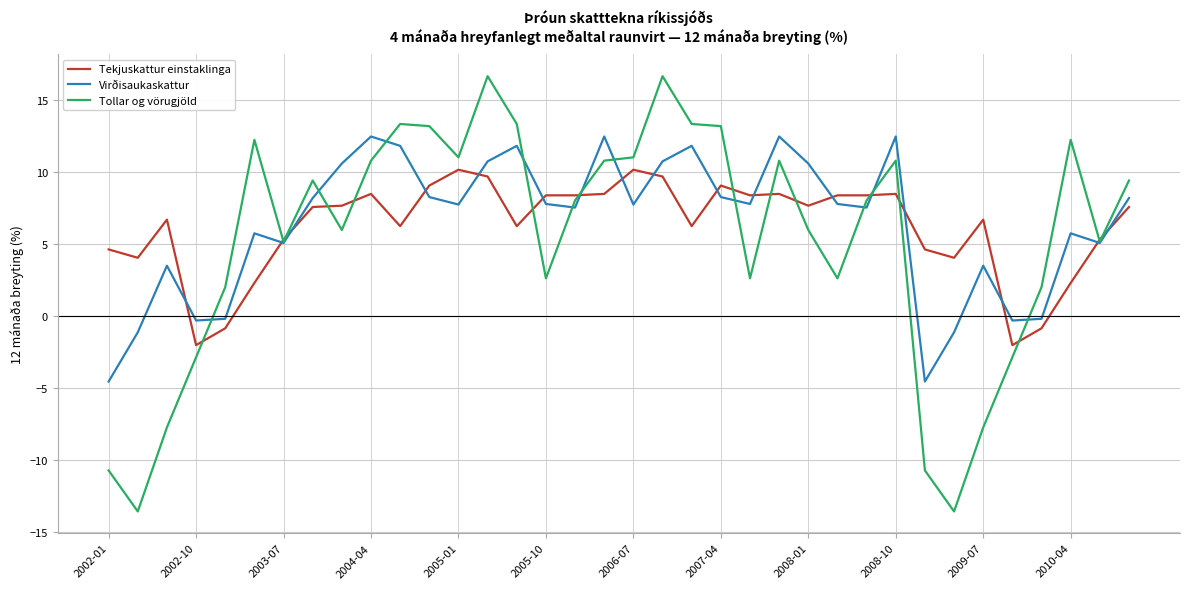

Rank the series by their maximum value, from highest to lowest.

Tollar og vörugjöld, Virðisaukaskattur, Tekjuskattur einstaklinga